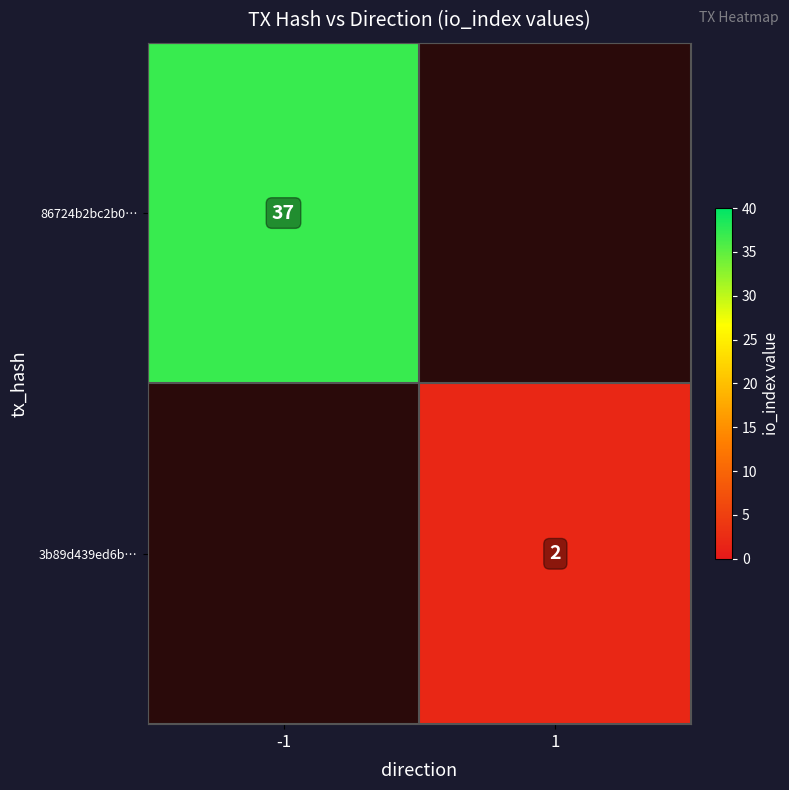

Count the number of categories in the chart.

2